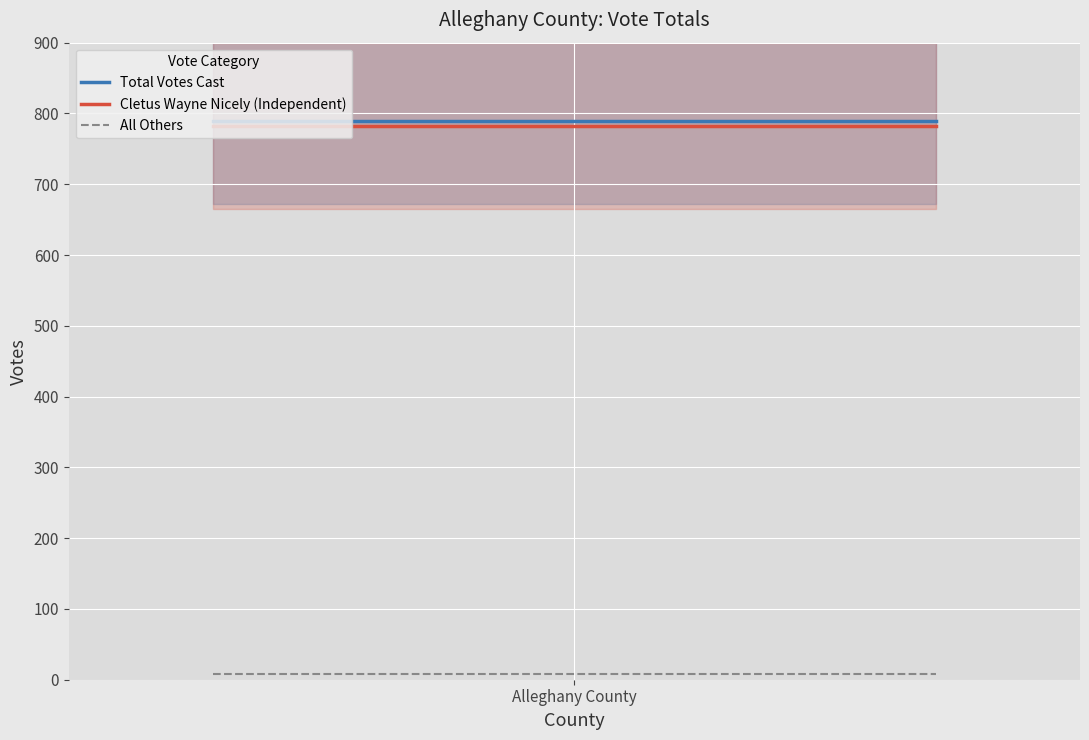

List the series in order of their peak value, highest first.

Total Votes Cast, Cletus Wayne Nicely (Independent), All Others